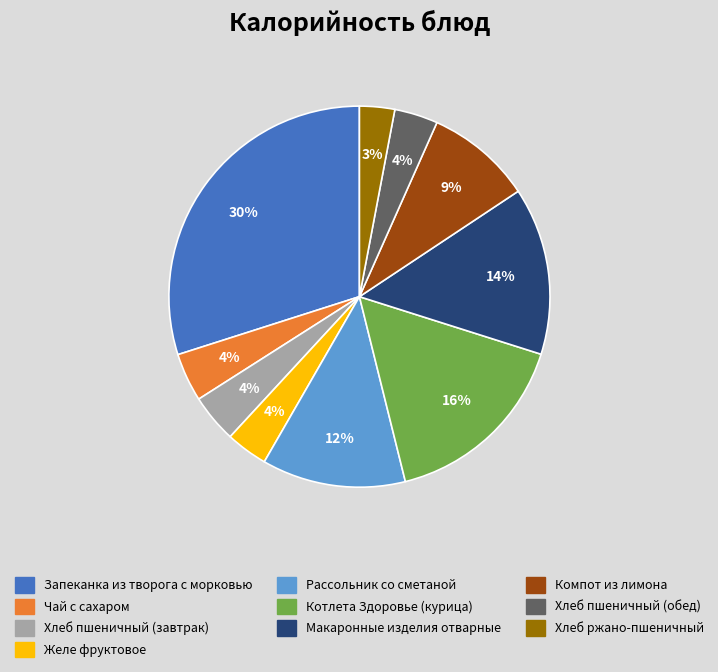

To the nearest percent, what is the combined percentage of Запеканка из творога с морковью and Рассольник со сметаной?

42%